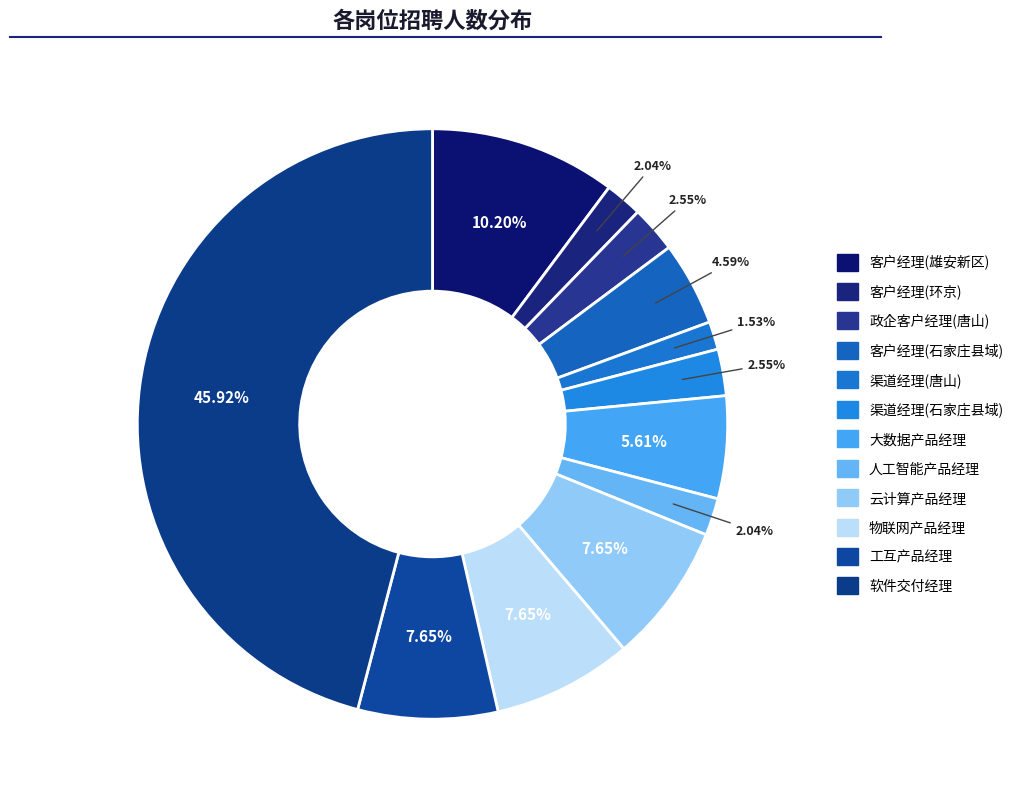

Count the number of slices in the pie.

12